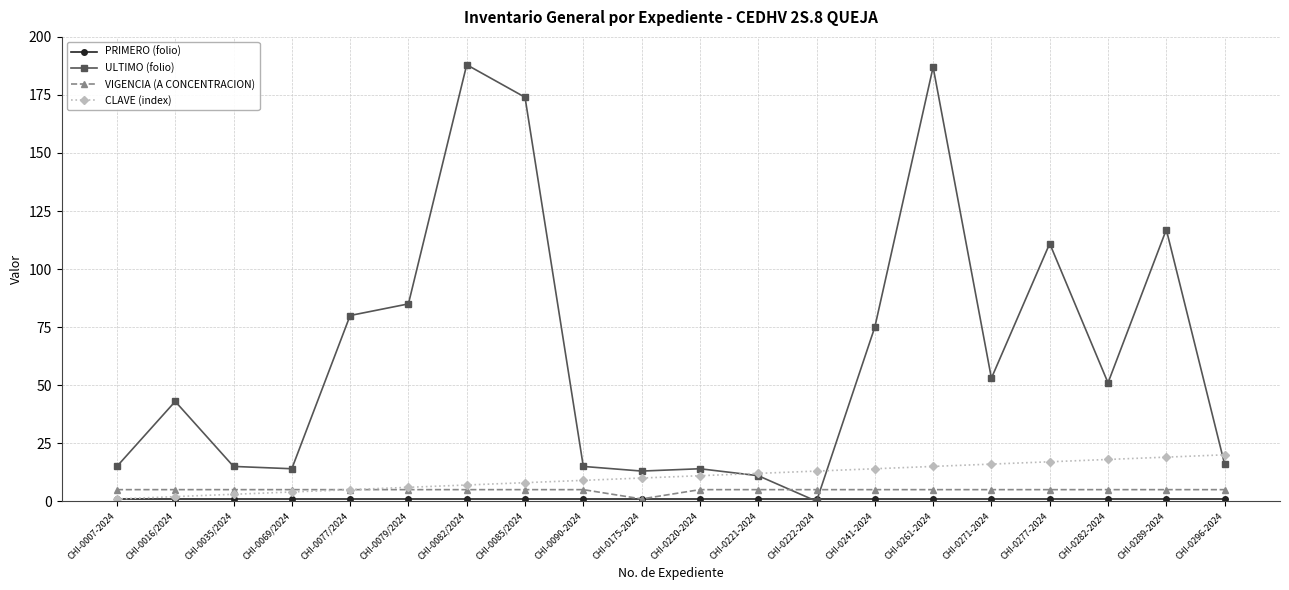

Which series has the widest spread of values?

ULTIMO (folio)